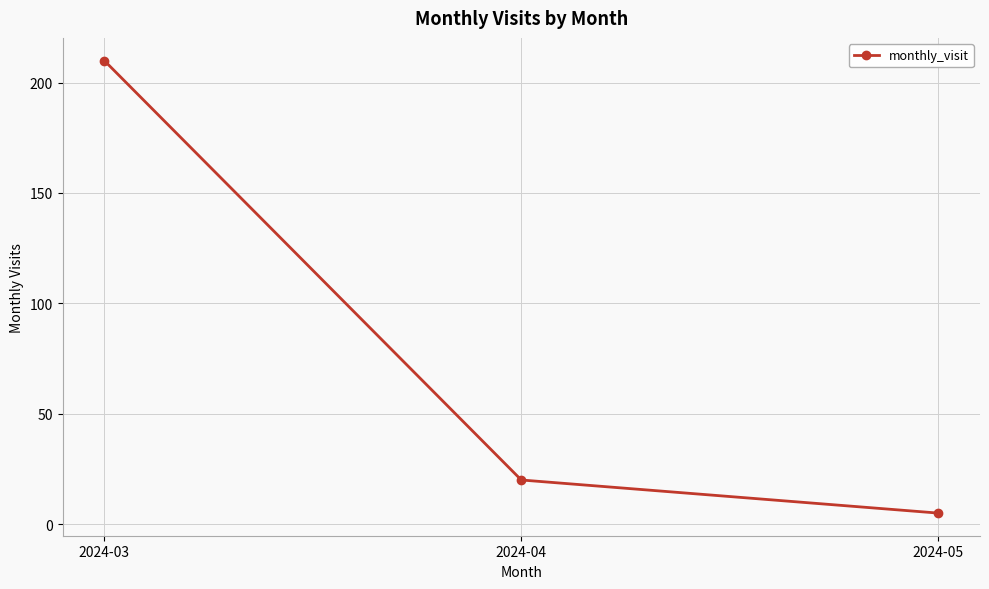

List the labels in order of value, smallest first.

2024-05, 2024-04, 2024-03